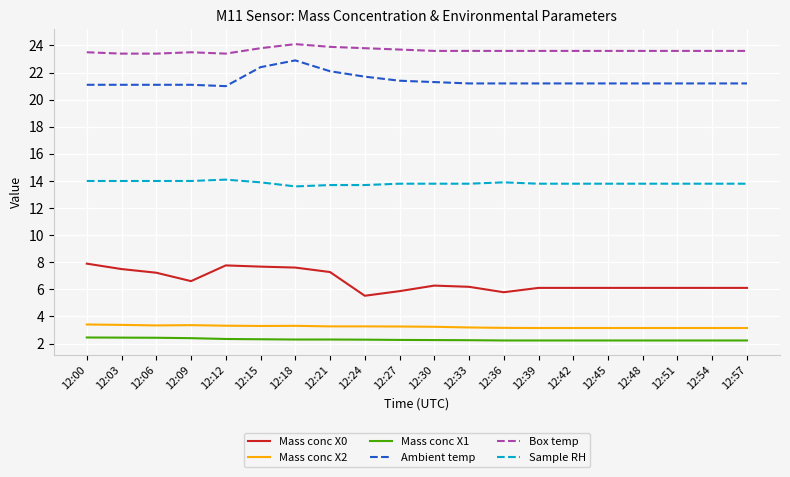

True or false: Mass conc X1 and Box temp cross at least once.

False